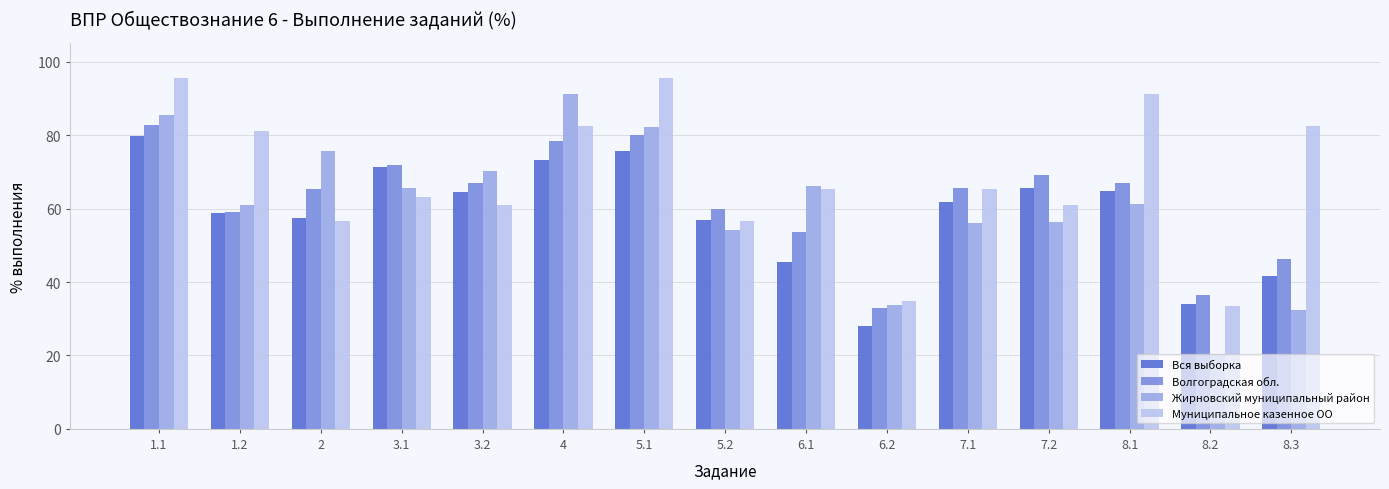

Which series has the largest range (max minus min)?

Жирновский муниципальный район